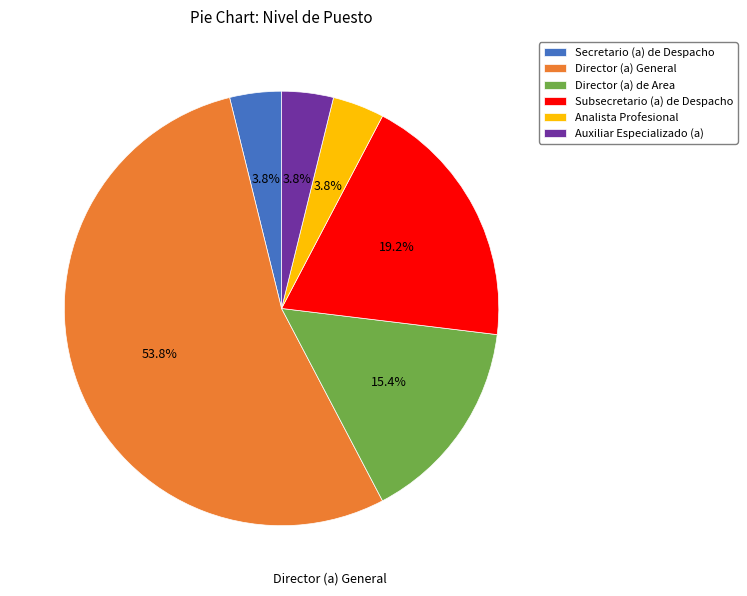

Is there a majority slice in this chart?

Yes